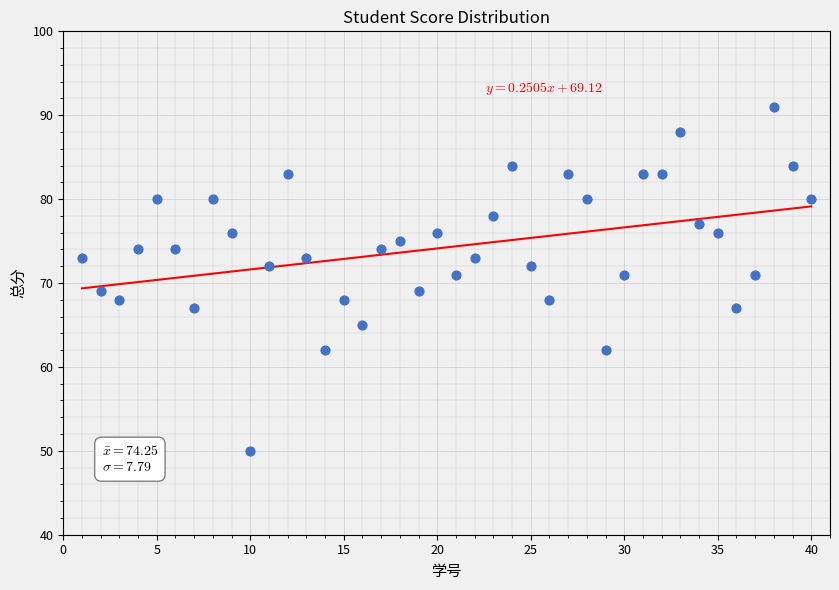

What is the range of Y values (max minus min)?

41